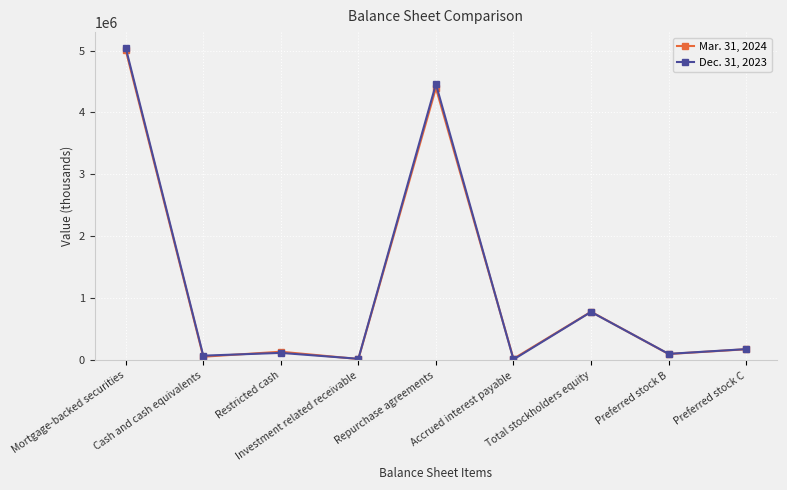

What is the difference between the Mar. 31, 2024 values at Cash and cash equivalents and Investment related receivable?

36966